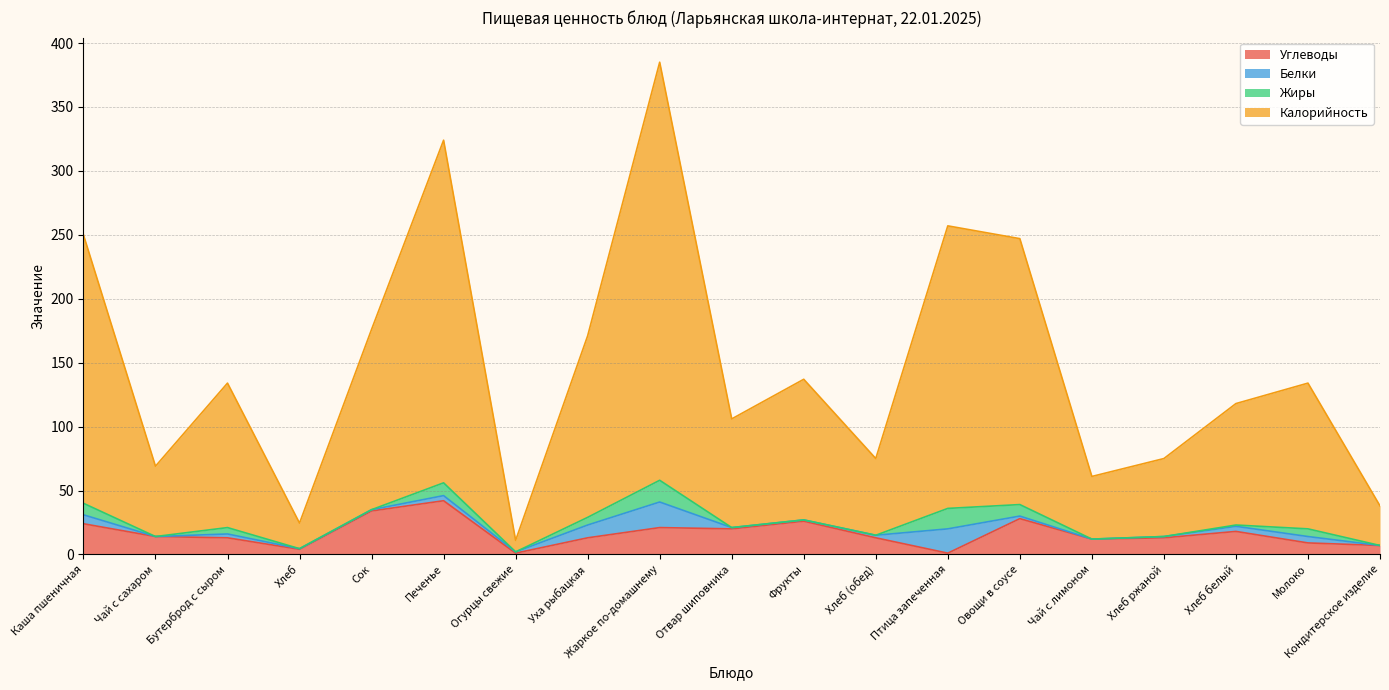

What is the difference between the highest and lowest values at Птица запеченная?

256.0